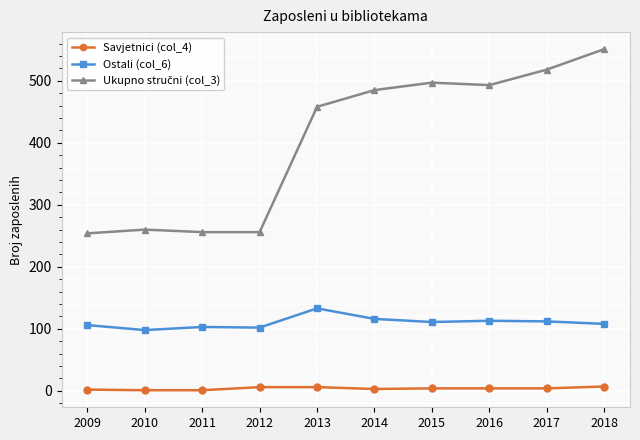

What is the difference between the Ostali (col_6) values at 2009 and 2011?

3